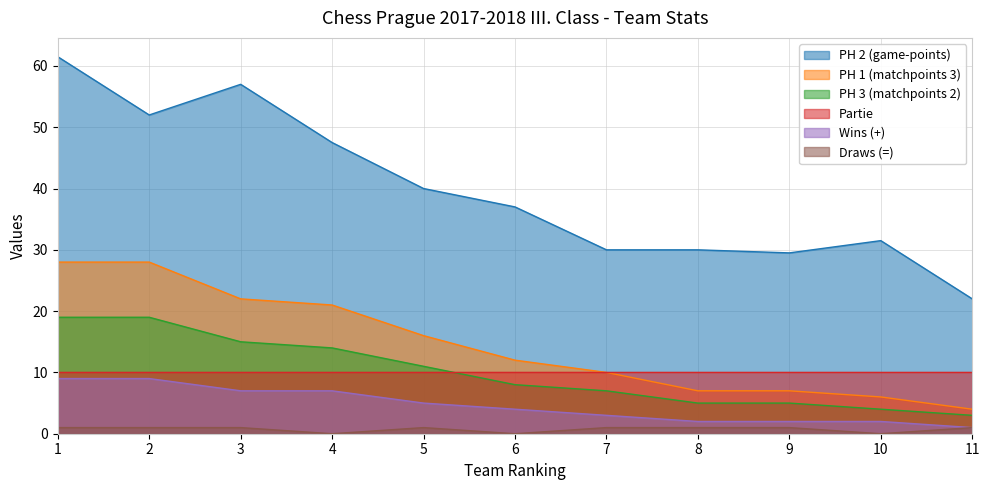

At which label does Draws (=) reach its peak?

1